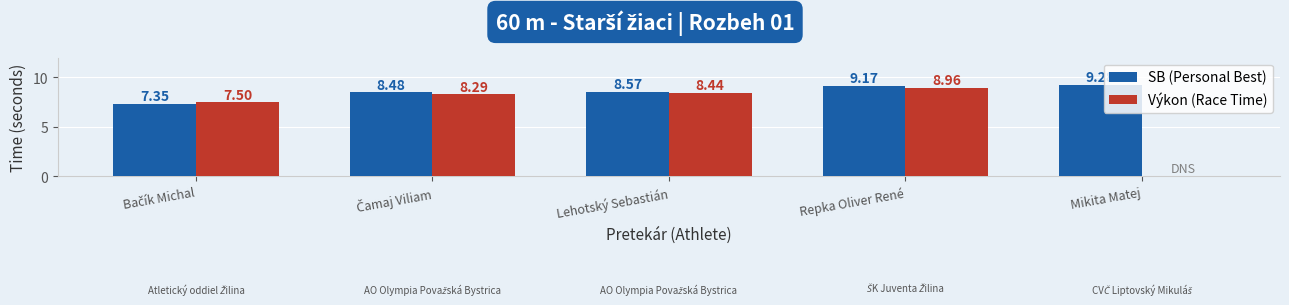

How many data points in SB (Personal Best) are above 8?

4